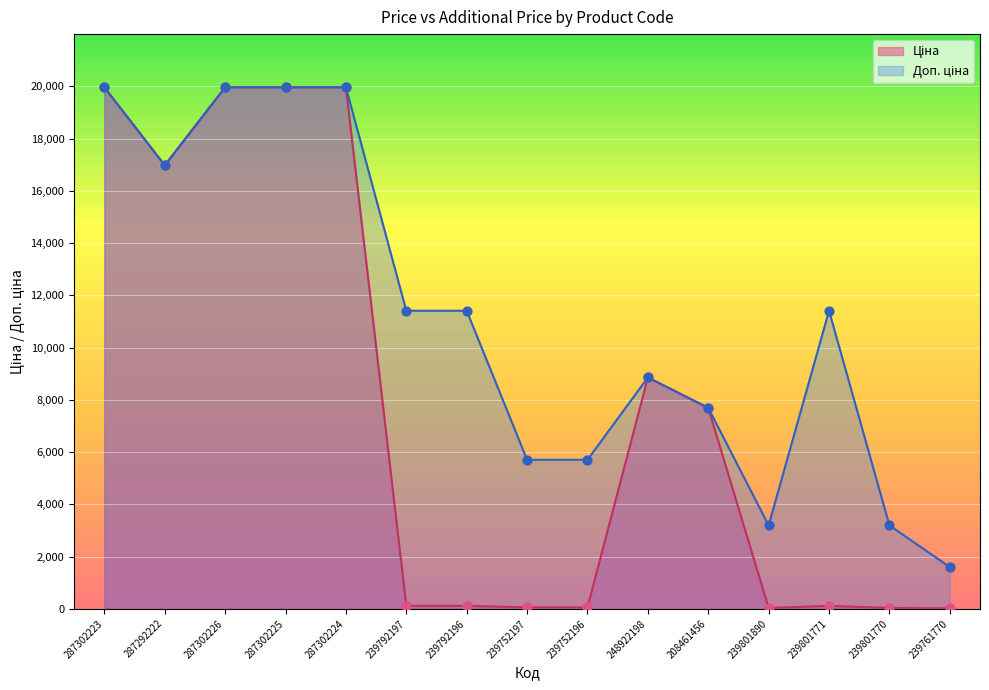

Which series contains the highest Y value?

Ціна